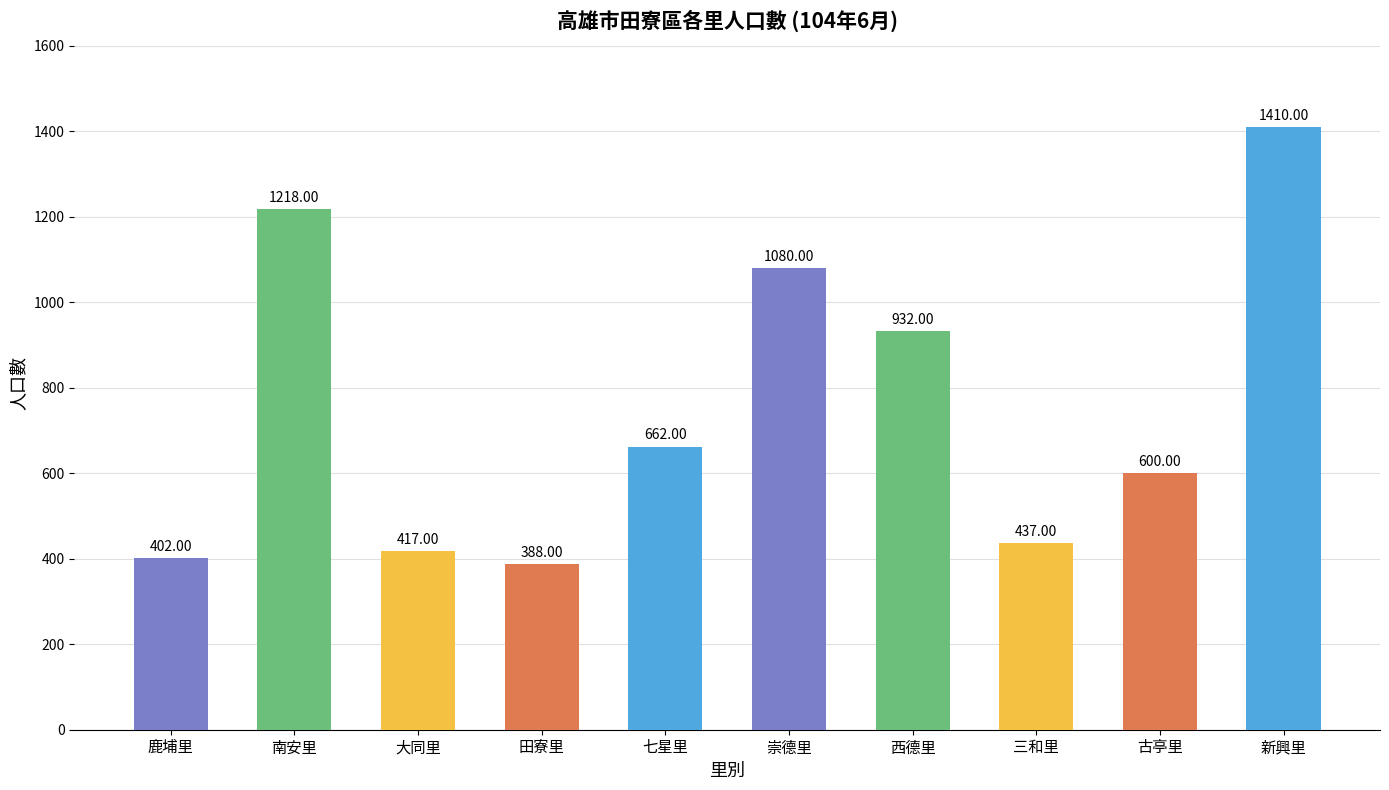

Reading right to left, extract all data points from this chart.

1410	600	437	932	1080	662	388	417	1218	402